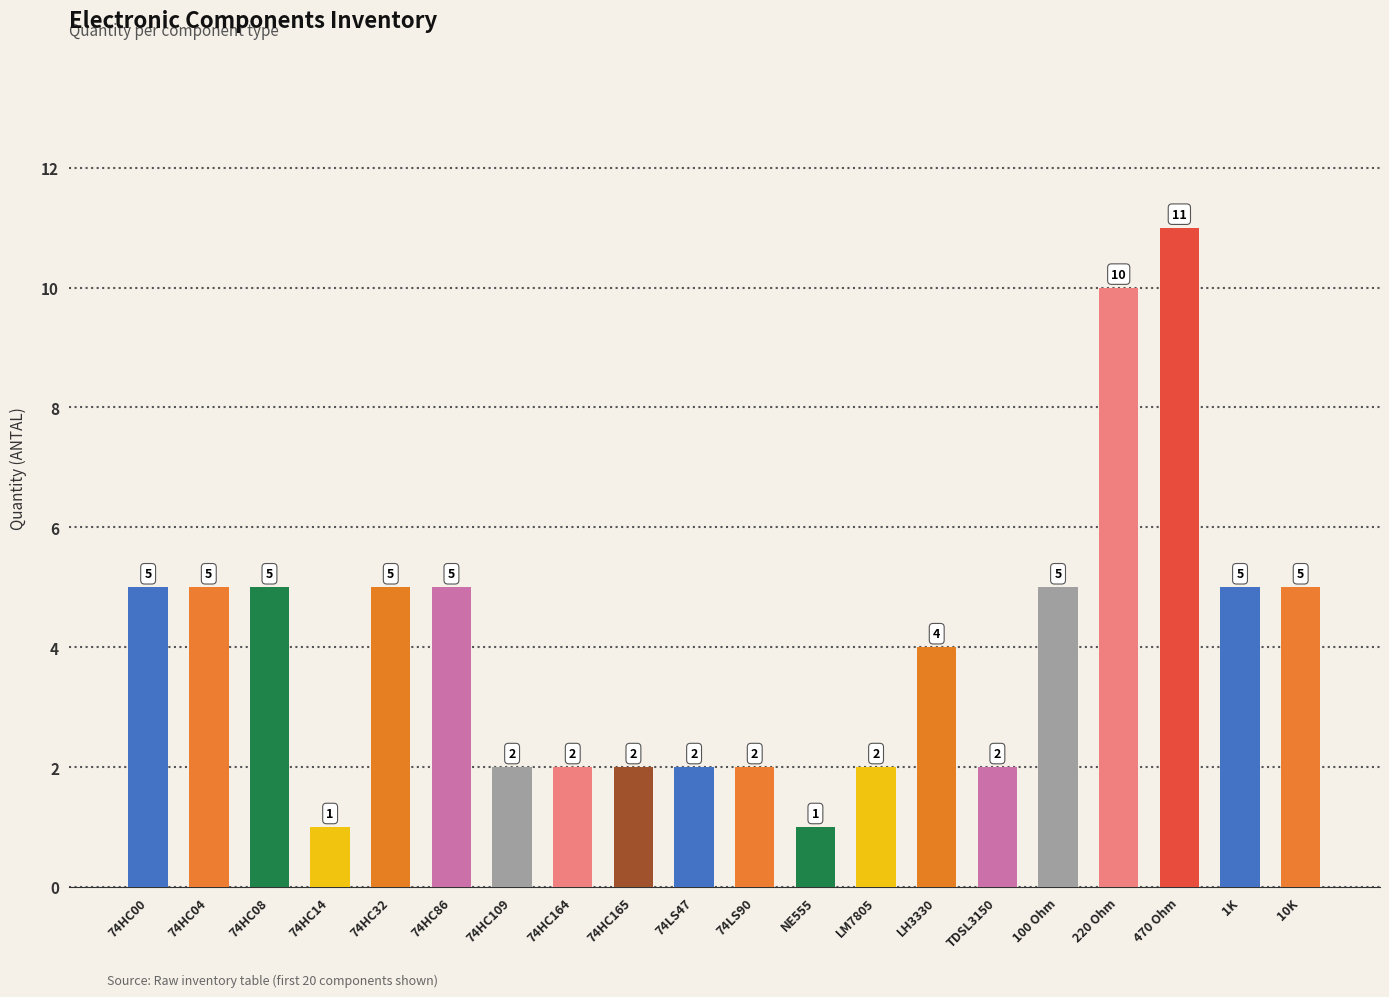

The value at LH3330 is 7. True or false?

False